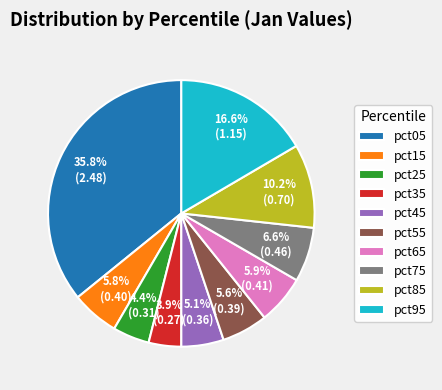

Is there any slice that represents more than half of the pie?

No